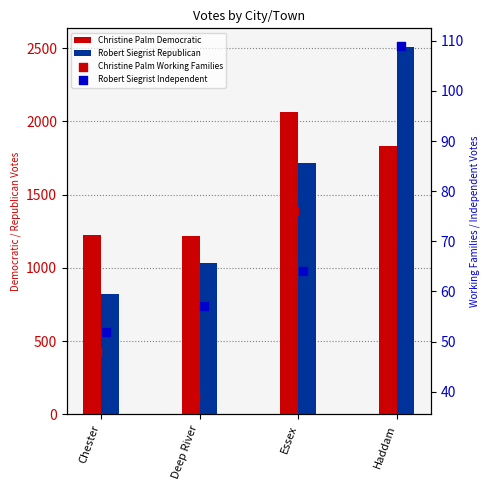

Which series has the largest total across all categories?

Christine Palm Democratic